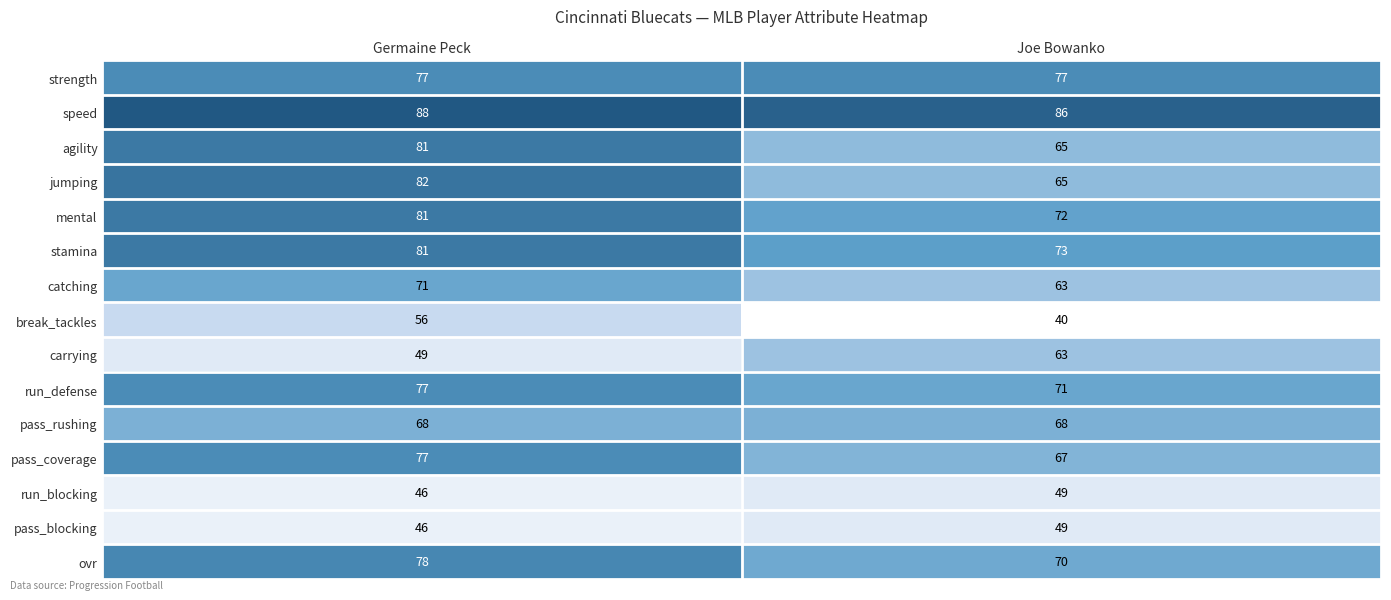

Which category has the highest value across all series?

Germaine Peck